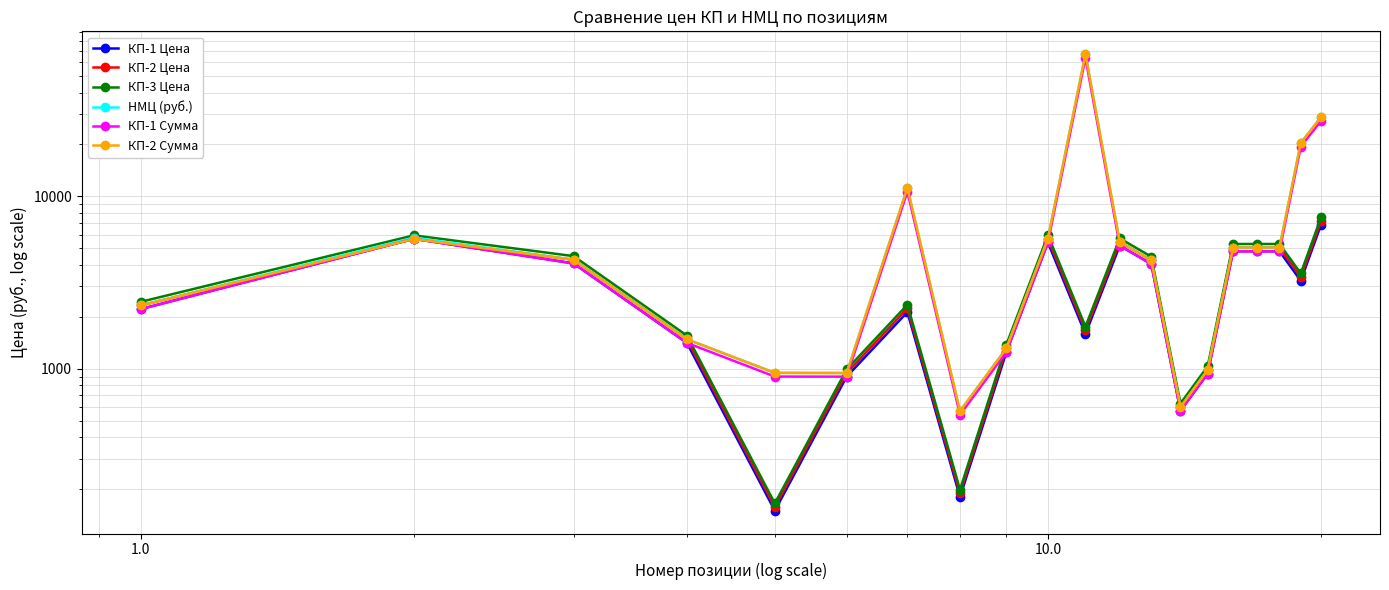

Does the chart have visible grid lines?

Yes